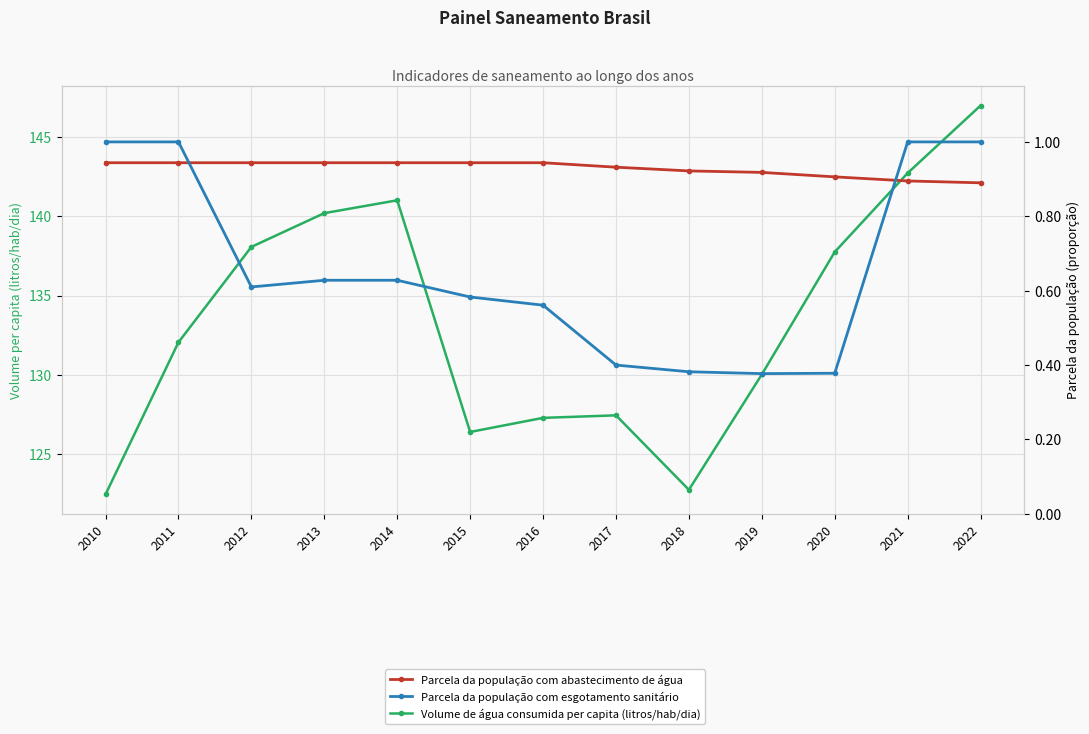

What is the difference between the second highest and second lowest values in the Parcela da população com esgotamento sanitário series?

0.6